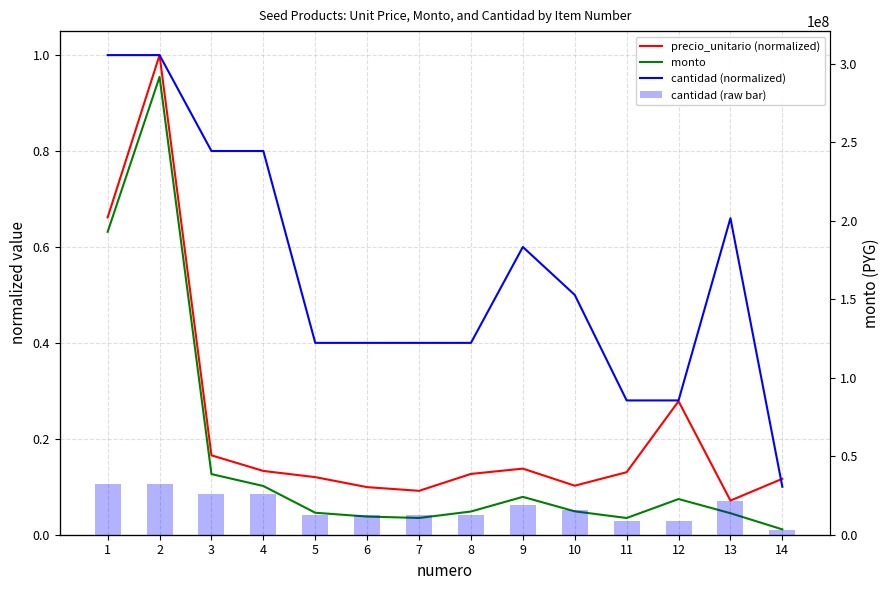

Is it true that cantidad (raw bar) equals 400.0 at 4?

True